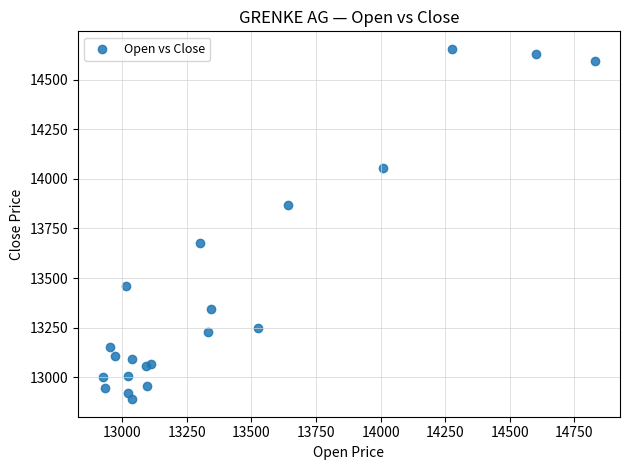

What is the range of X values (max minus min)?

1909